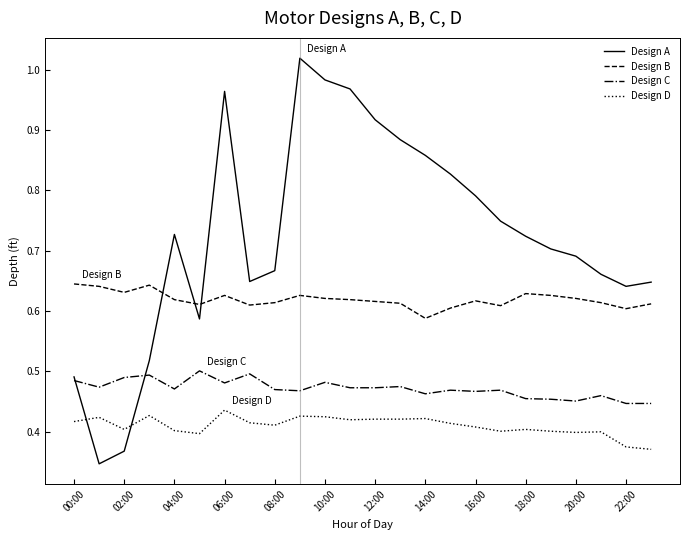

Which series ends up on top after the final intersection of Design B and Design A?

Design A